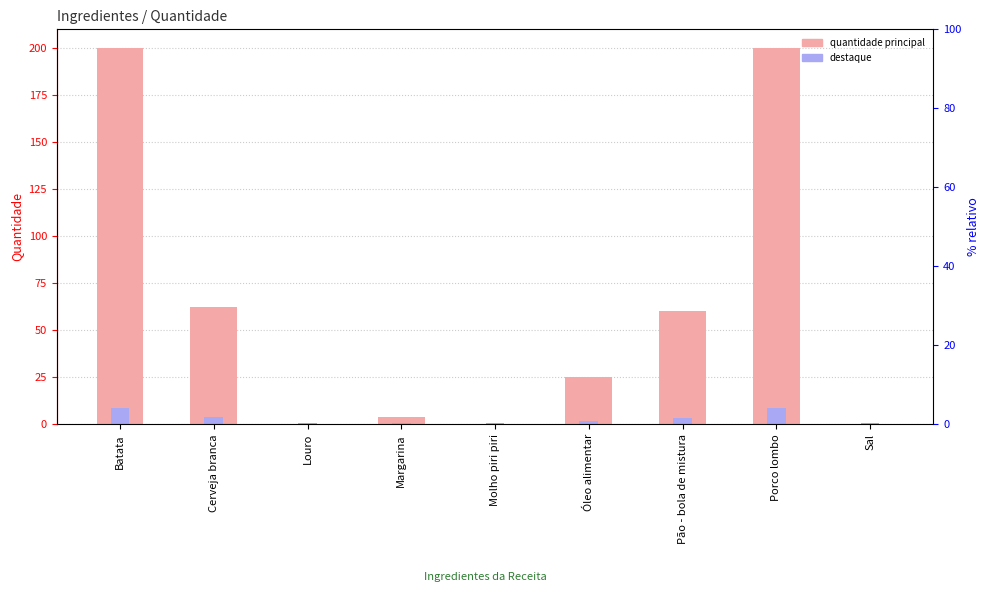

What is the difference between the highest and lowest values at Sal?

0.5